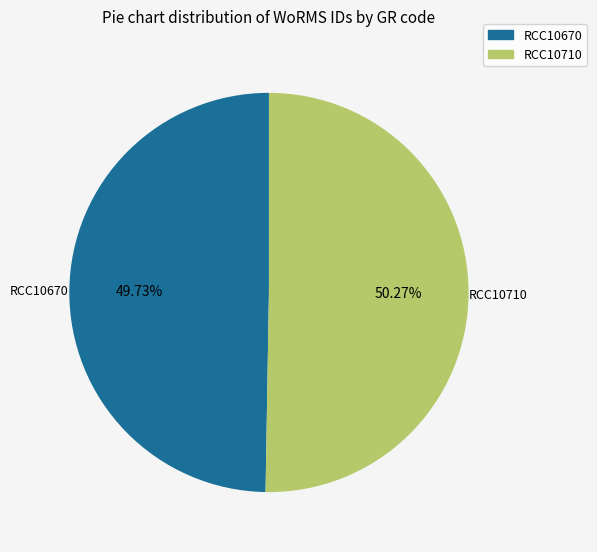

Which slice is the largest?

RCC10710